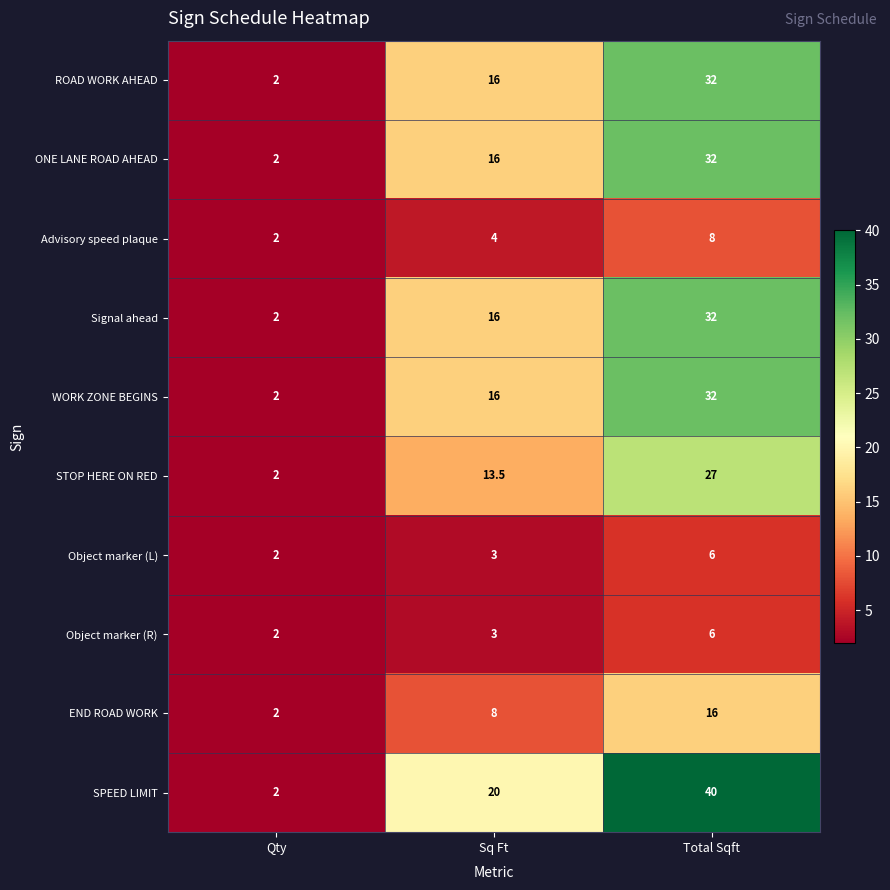

Count the number of categories in the chart.

3